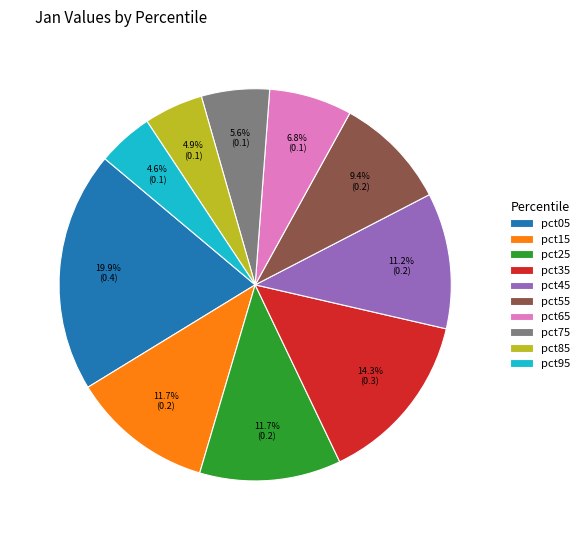

To the nearest percent, what is the difference between the pct15 and pct05 slice percentages?

8%